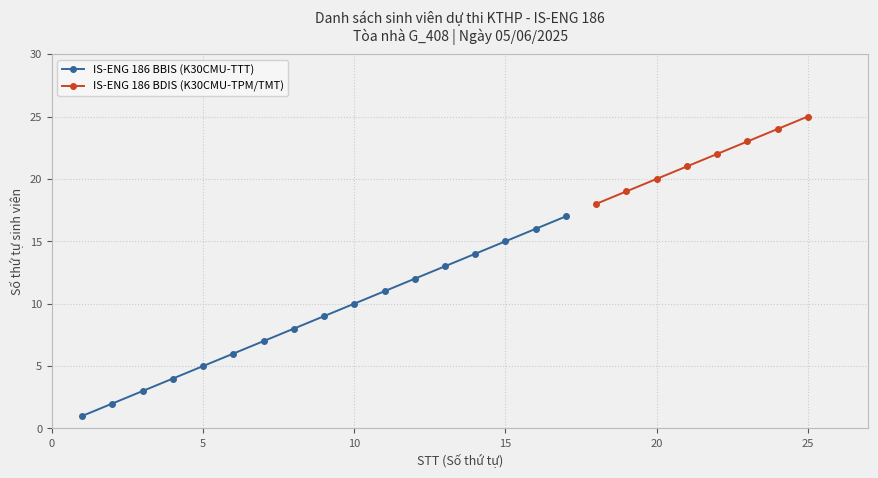

True or false: IS-ENG 186 BBIS (K30CMU-TTT) has more than 1 interior local peaks.

False